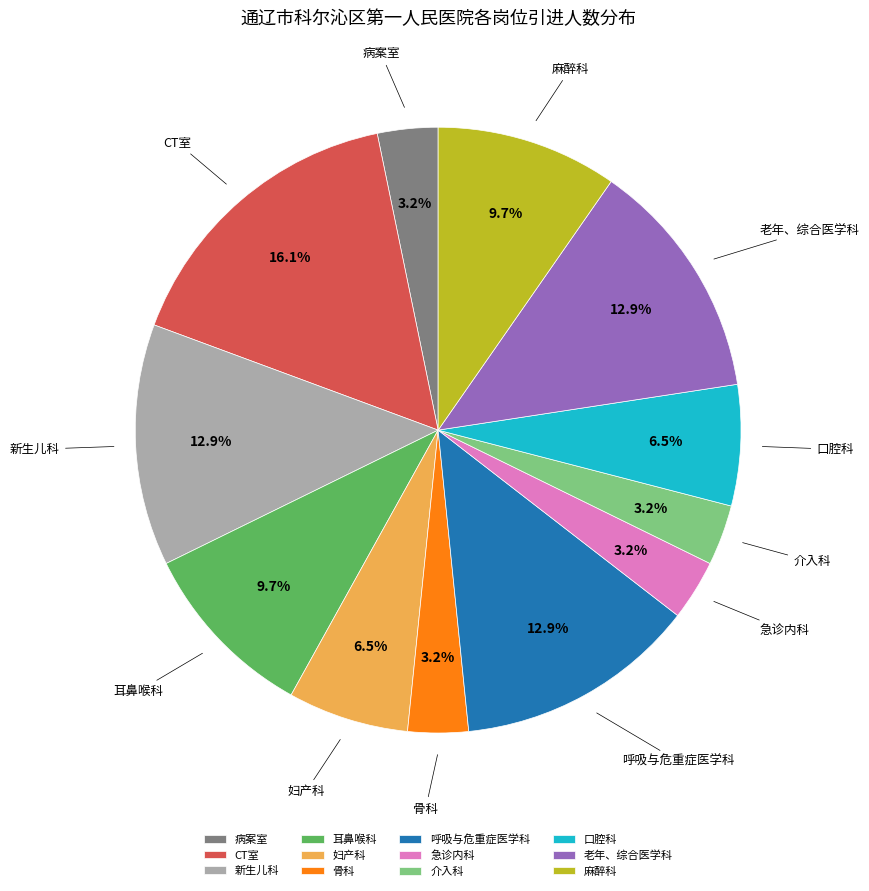

Count the number of slices in the pie.

12